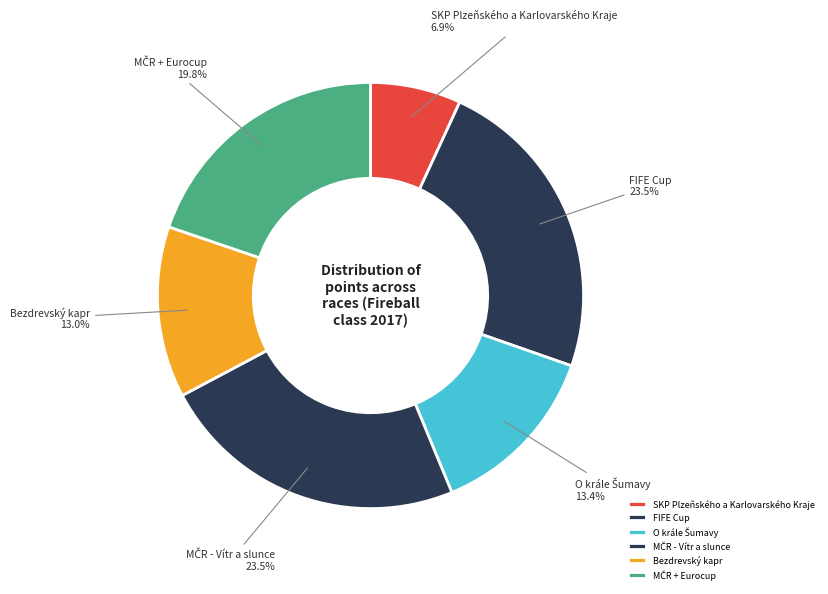

Is SKP Plzeňského a Karlovarského Kraje the majority of the pie?

No